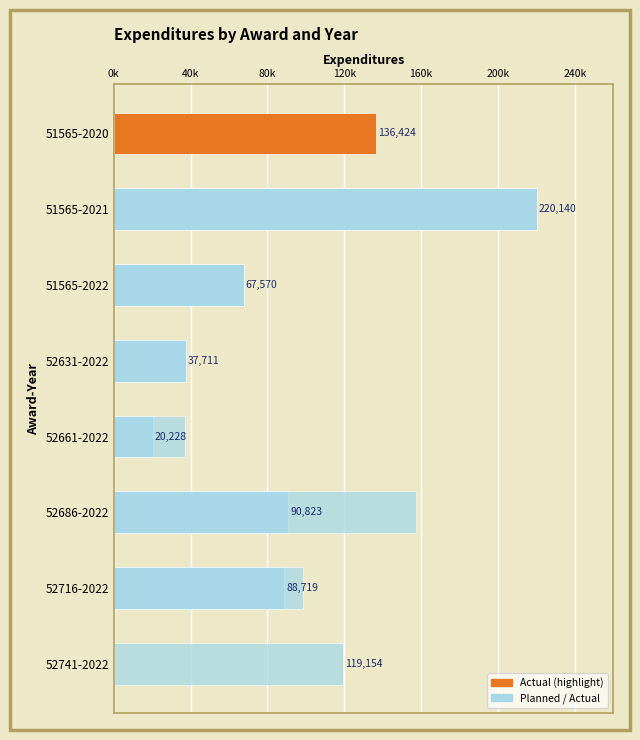

What is the maximum value shown in the chart?

220140.0